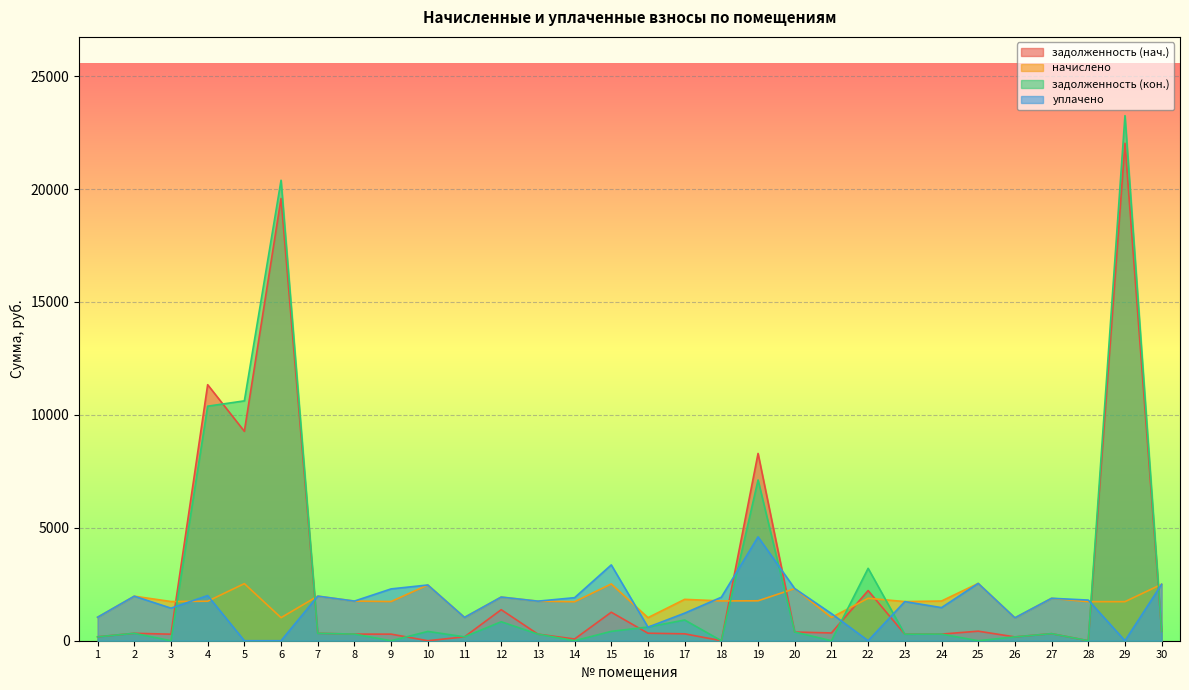

Rank the series by their maximum value, from highest to lowest.

задолженность (кон.), задолженность (нач.), уплачено, начислено